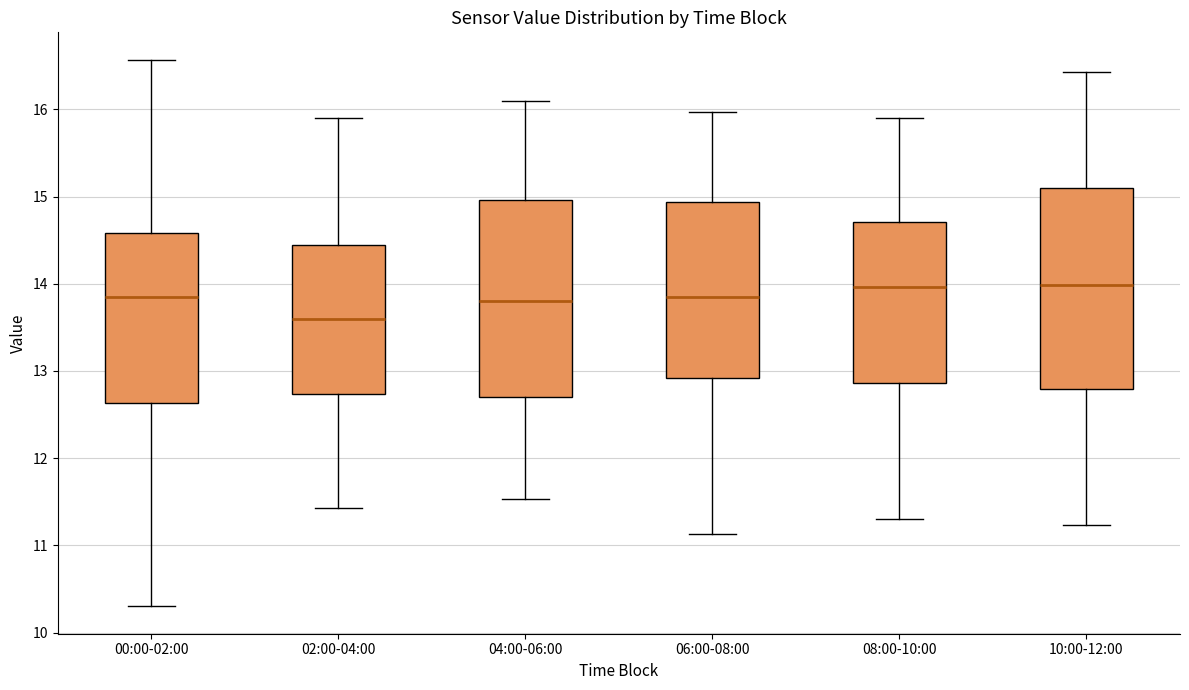

Reading left to right, transcribe this box plot: for each box, give where its median line is, the range the box spans, and where its two whiskers end, as read against the y-axis. The values are not printed on the chart, so give them approximately, as read against the axis.

00:00-02:00: median 13.9, box 12.6 to 14.6, whiskers 10.3 to 16.6
02:00-04:00: median 13.6, box 12.7 to 14.4, whiskers 11.4 to 15.9
04:00-06:00: median 13.8, box 12.7 to 15.0, whiskers 11.5 to 16.1
06:00-08:00: median 13.9, box 12.9 to 14.9, whiskers 11.1 to 16.0
08:00-10:00: median 14.0, box 12.9 to 14.7, whiskers 11.3 to 15.9
10:00-12:00: median 14.0, box 12.8 to 15.1, whiskers 11.2 to 16.4